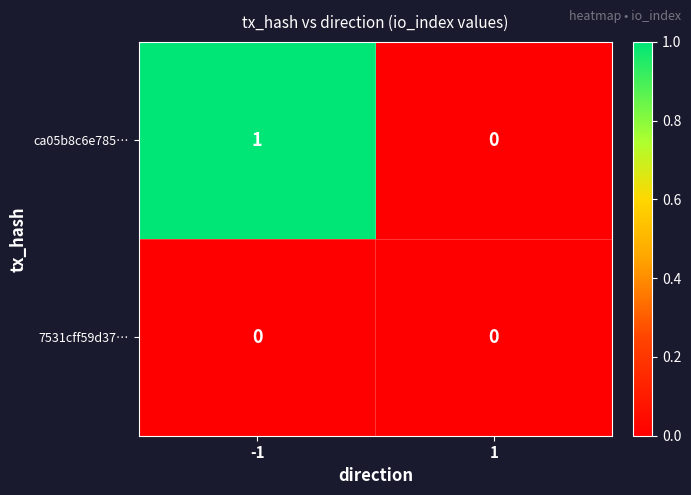

At which category is the sum across all series the highest?

-1